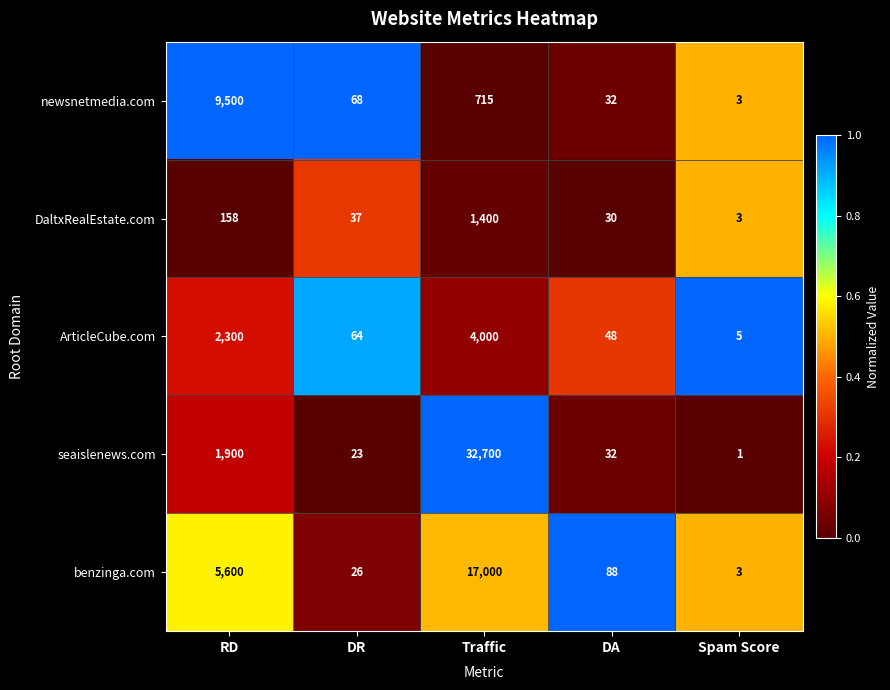

What is the average value of the DaltxRealEstate.com series?

326